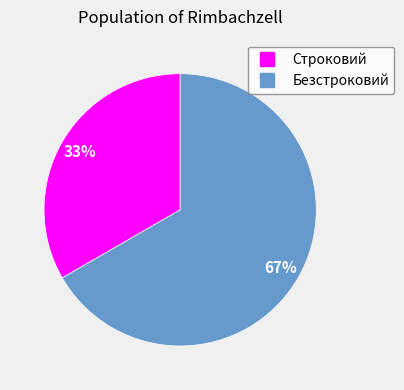

Combined, do Строковий and Безстроковий account for over 50%?

Yes